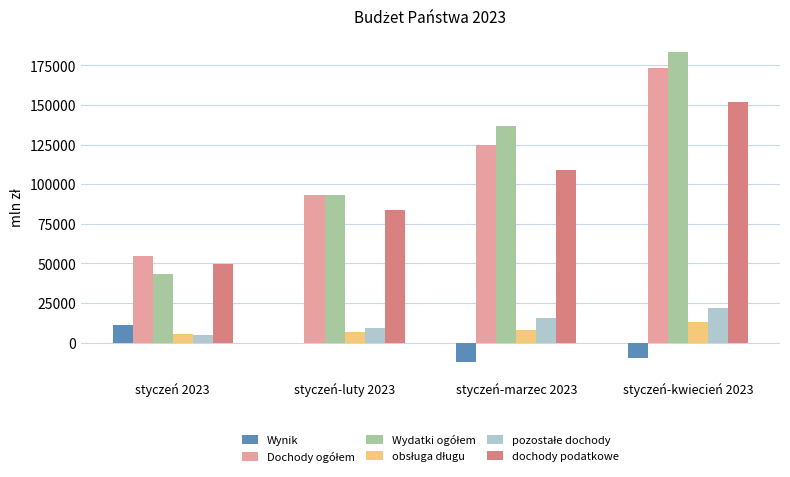

At which category is the sum across all series the highest?

styczeń-kwiecień 2023